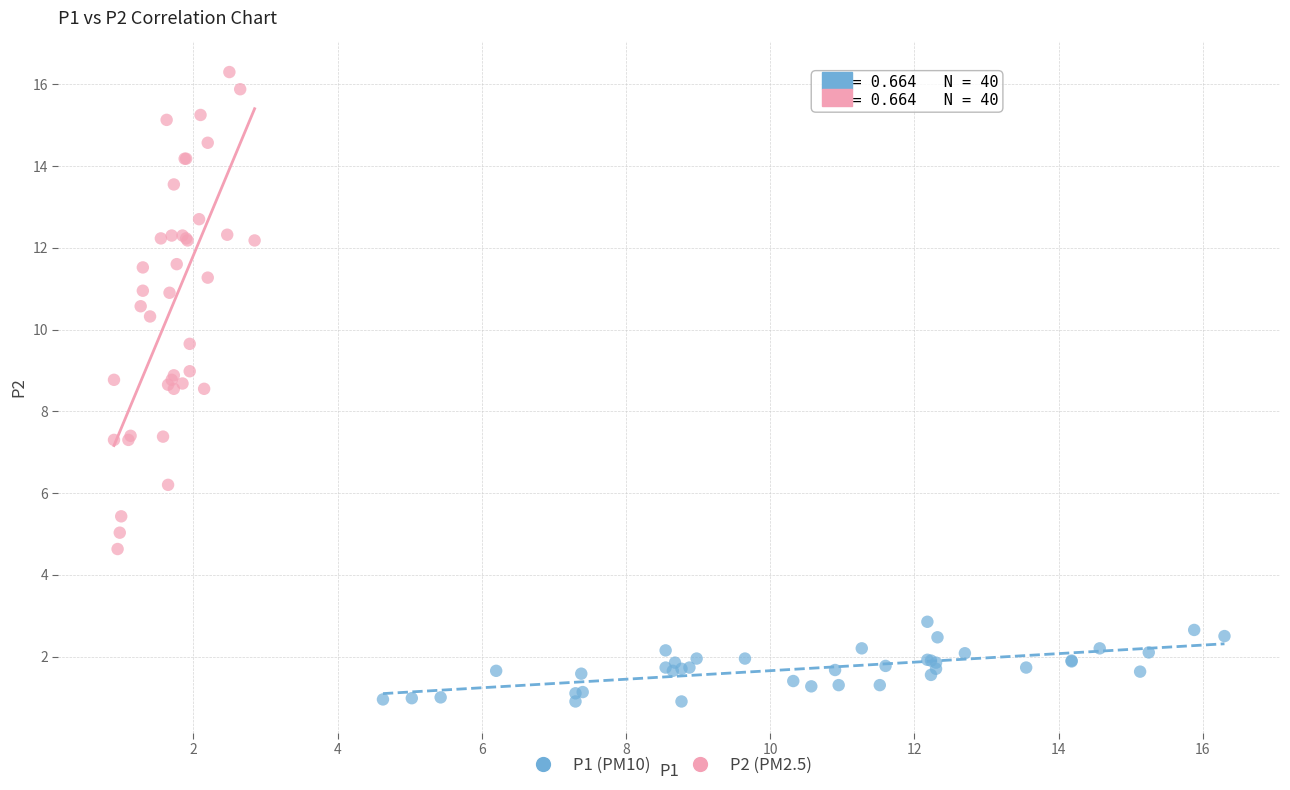

Which series has the largest Y range (max minus min)?

P2 (PM2.5)